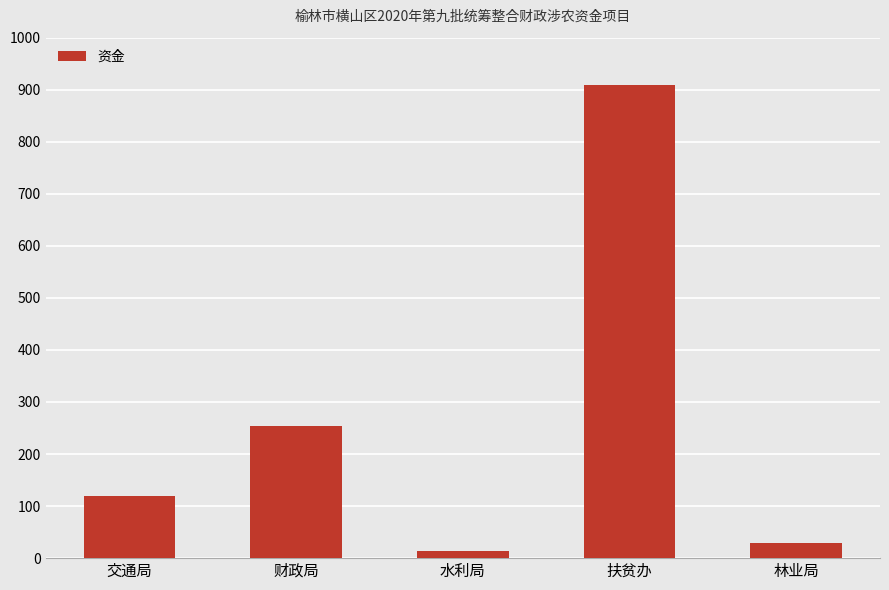

Rank the categories by value from highest to lowest.

扶贫办, 财政局, 交通局, 林业局, 水利局